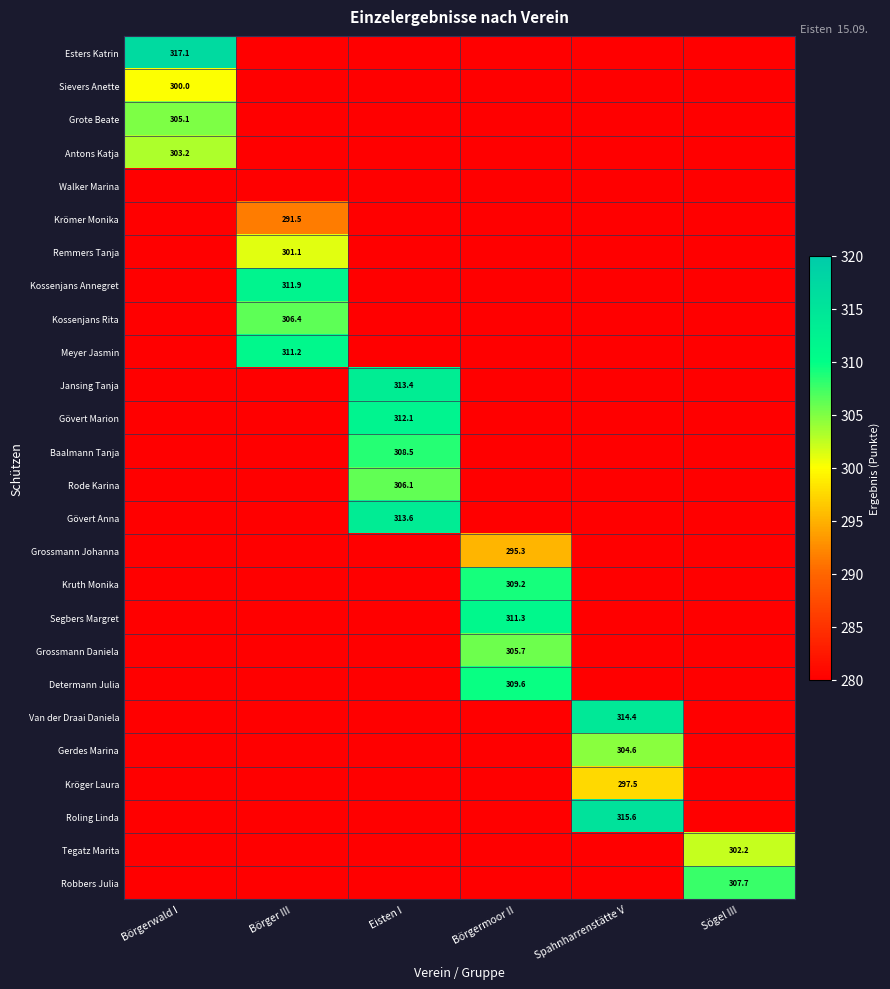

Is the value of Sievers Anette at Börgerwald I greater than the value of Robbers Julia at Sögel III?

No